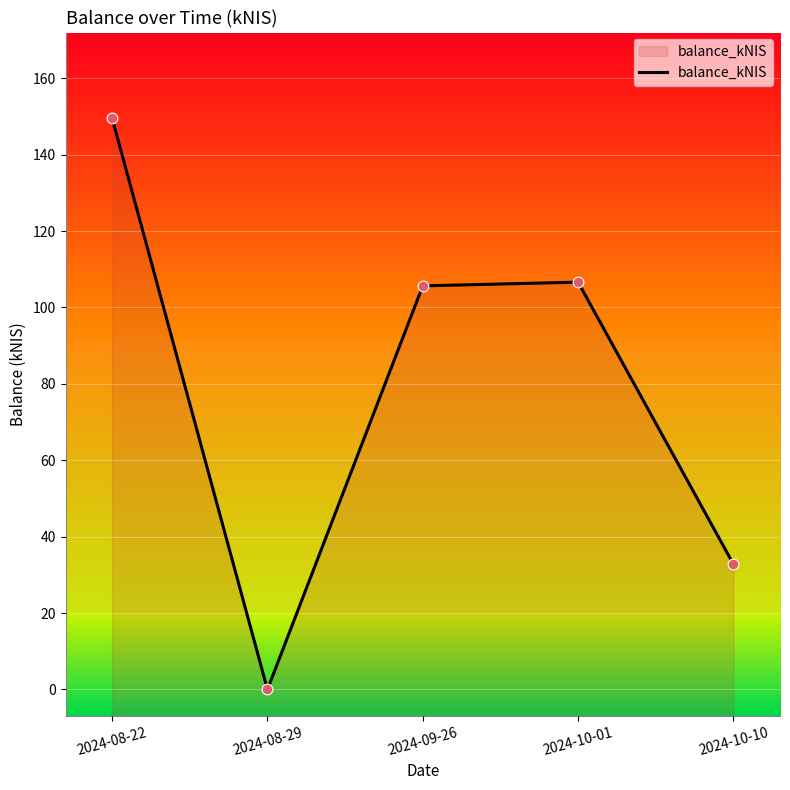

What is the change in value from 2024-08-29 to 2024-09-26?

+105.7